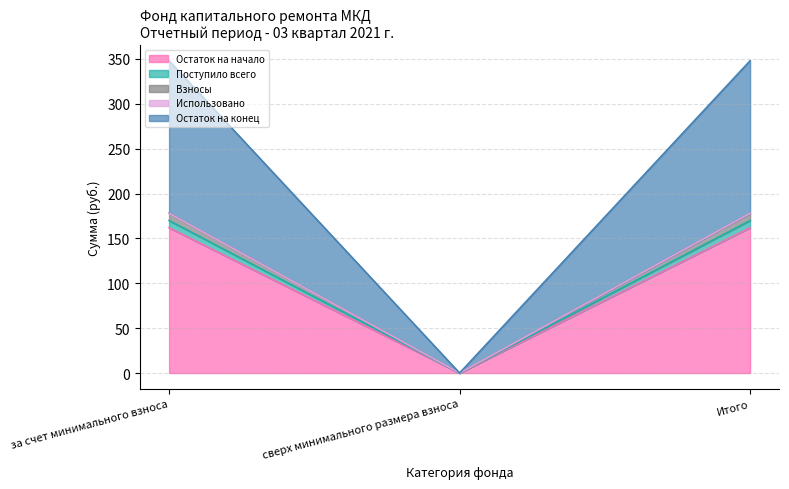

What is the label of the 1st point from the left?

за счет минимального взноса